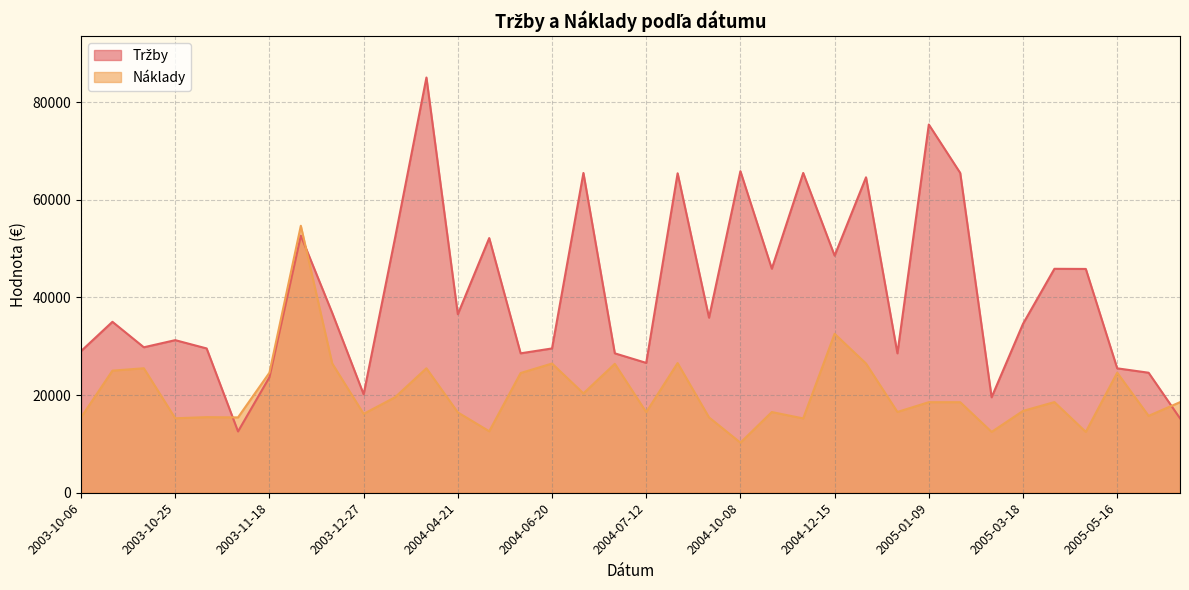

Which label corresponds to the largest value in the chart?

2004-03-24